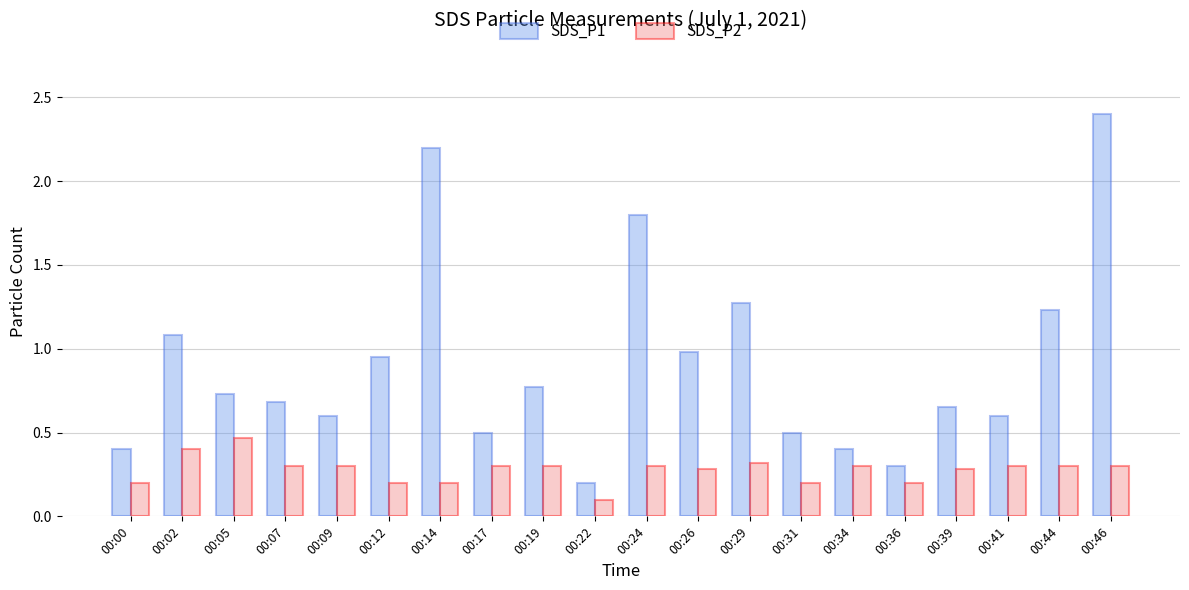

True or false: SDS_P2 has a value of 0.5 at 00:34.

False